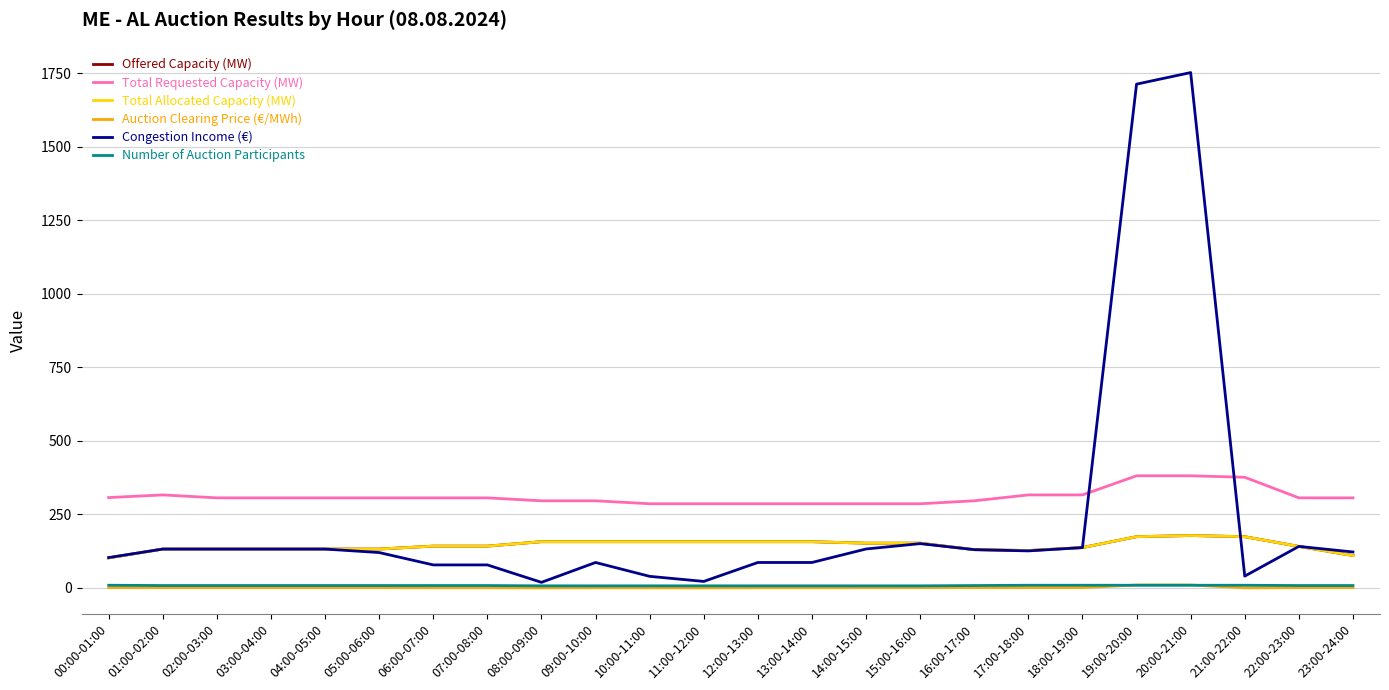

What is the minimum value for Congestion Income (€)?

18.8